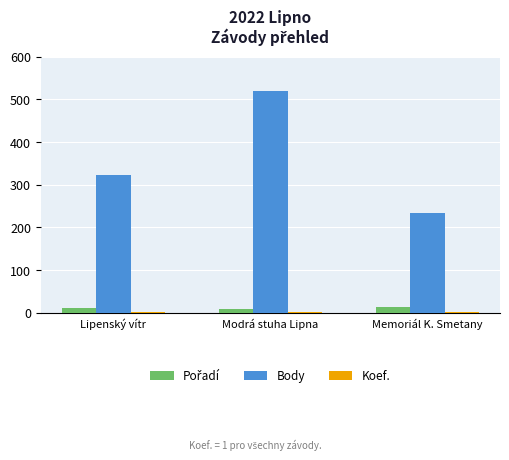

True or false: Body has a value of 323 at Lipenský vítr.

True